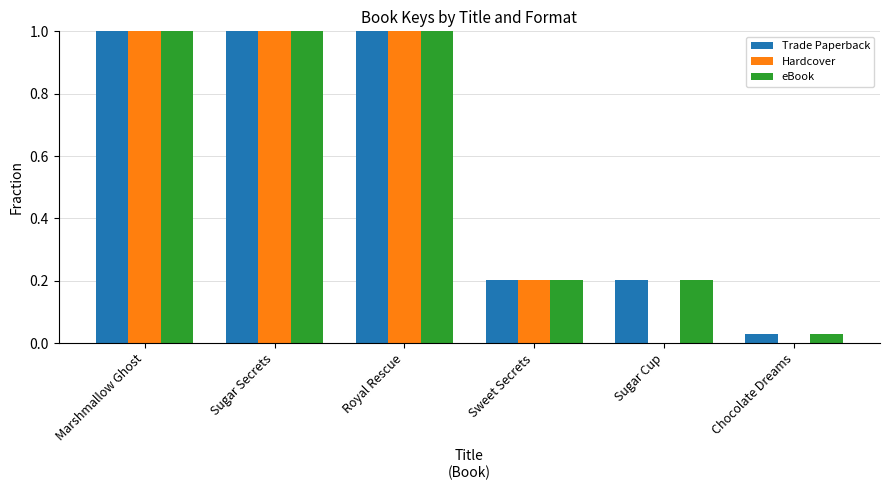

Read the Hardcover value at Marshmallow Ghost.

1.0